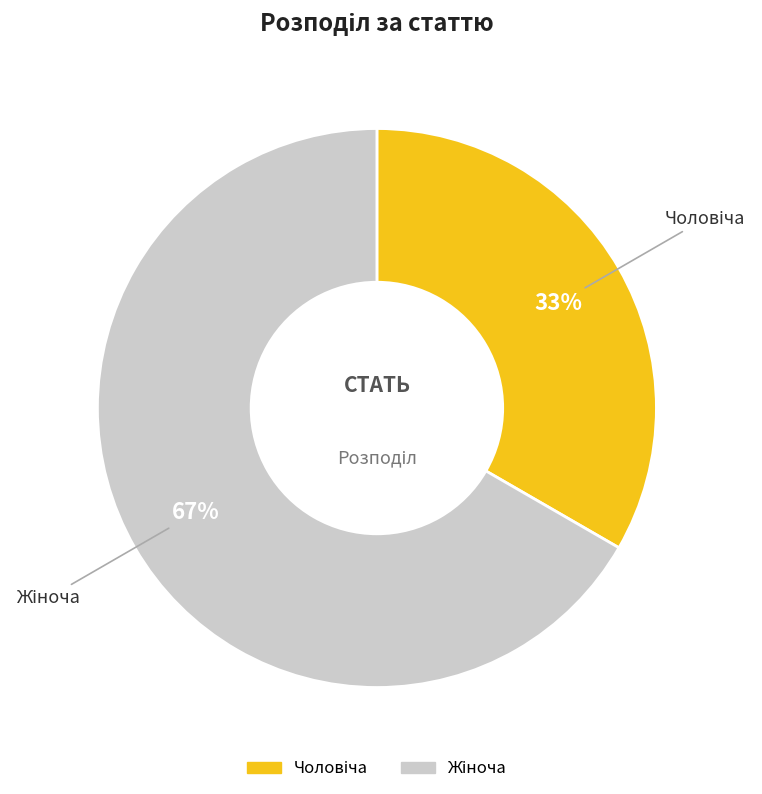

Does any single category account for the majority?

Yes